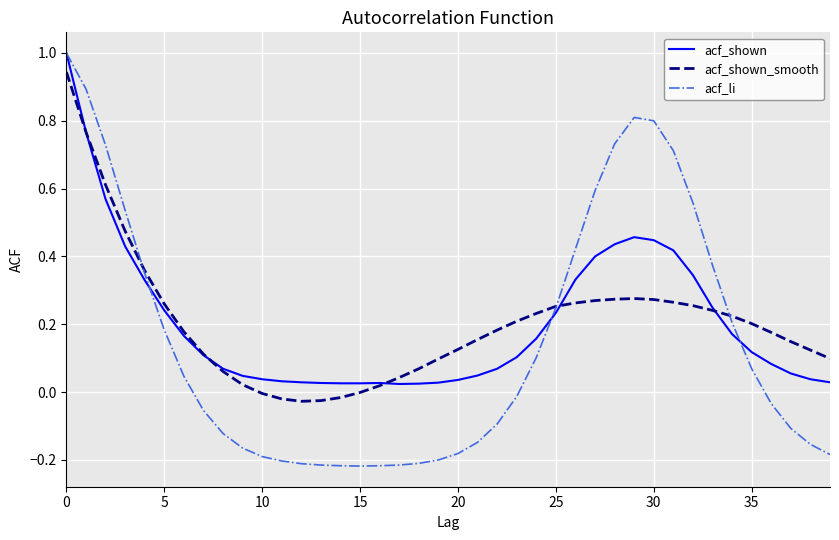

Which series has the largest range (max minus min)?

acf_li